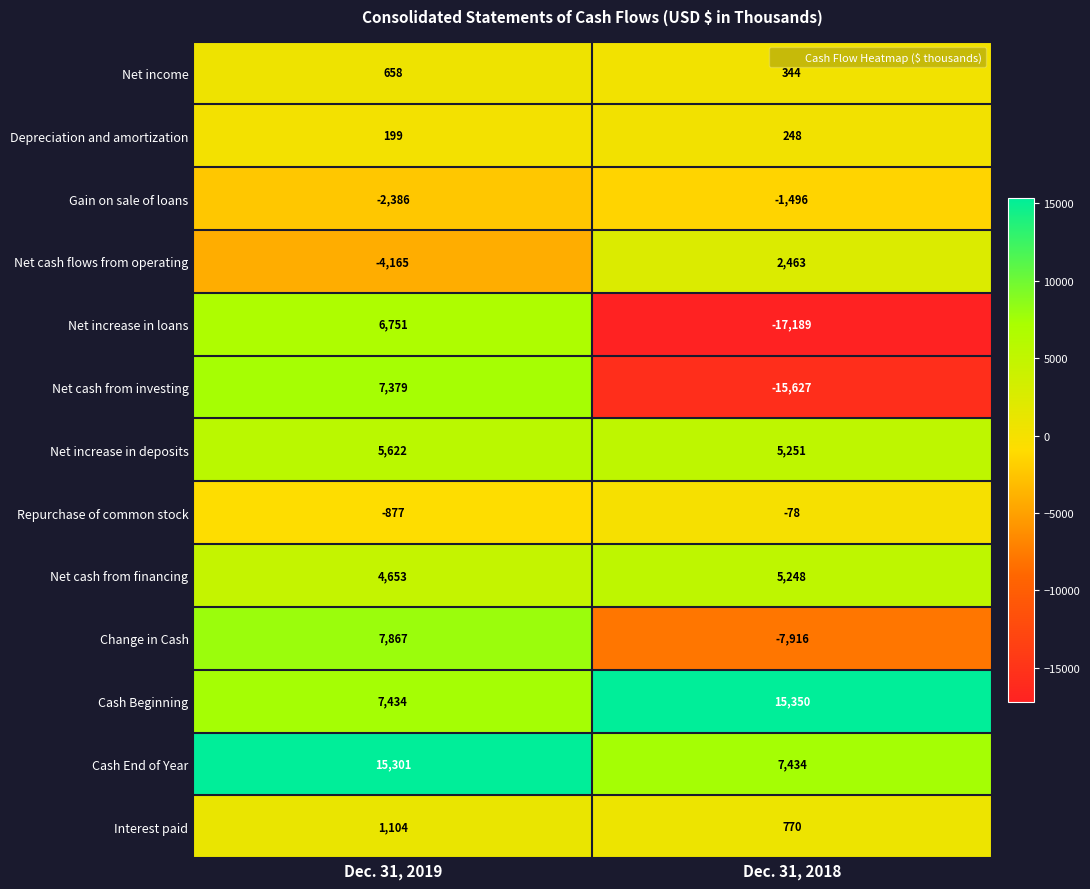

How many series are shown in this chart?

13